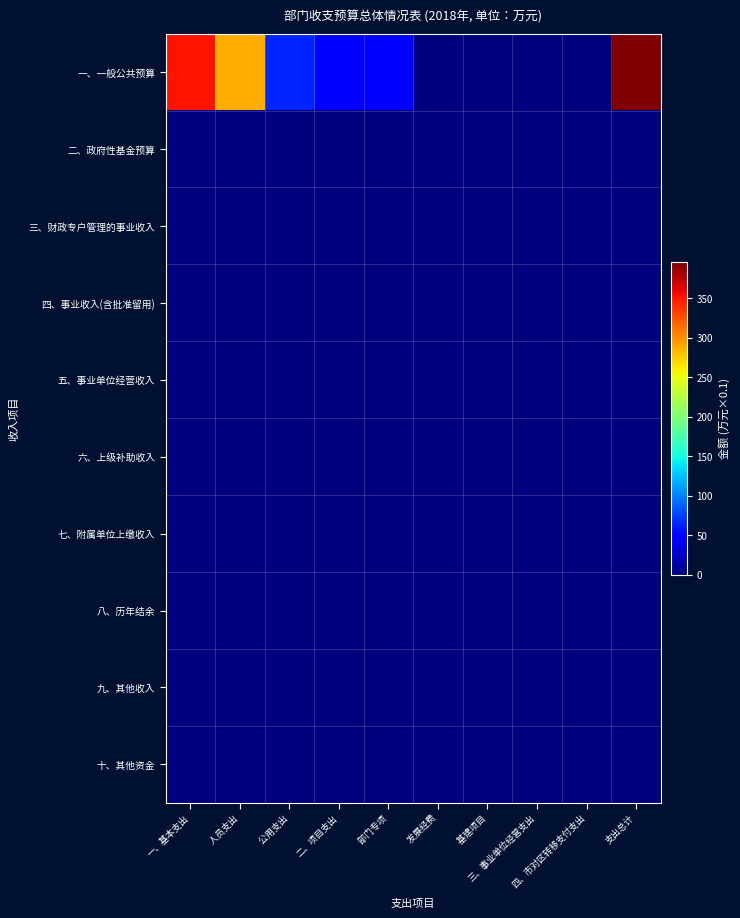

Between 支出总计 and     发展经费, which is larger?

支出总计